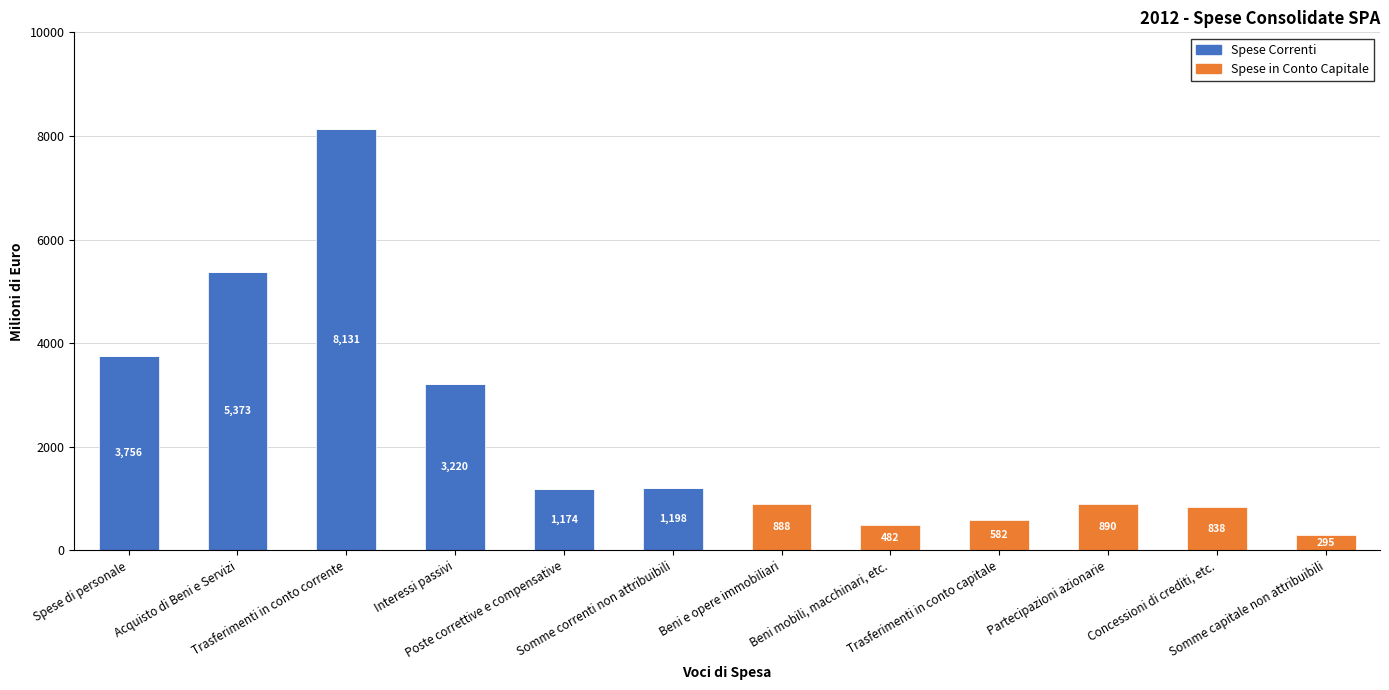

What is the highest value of the Spese Correnti series?

8131.3